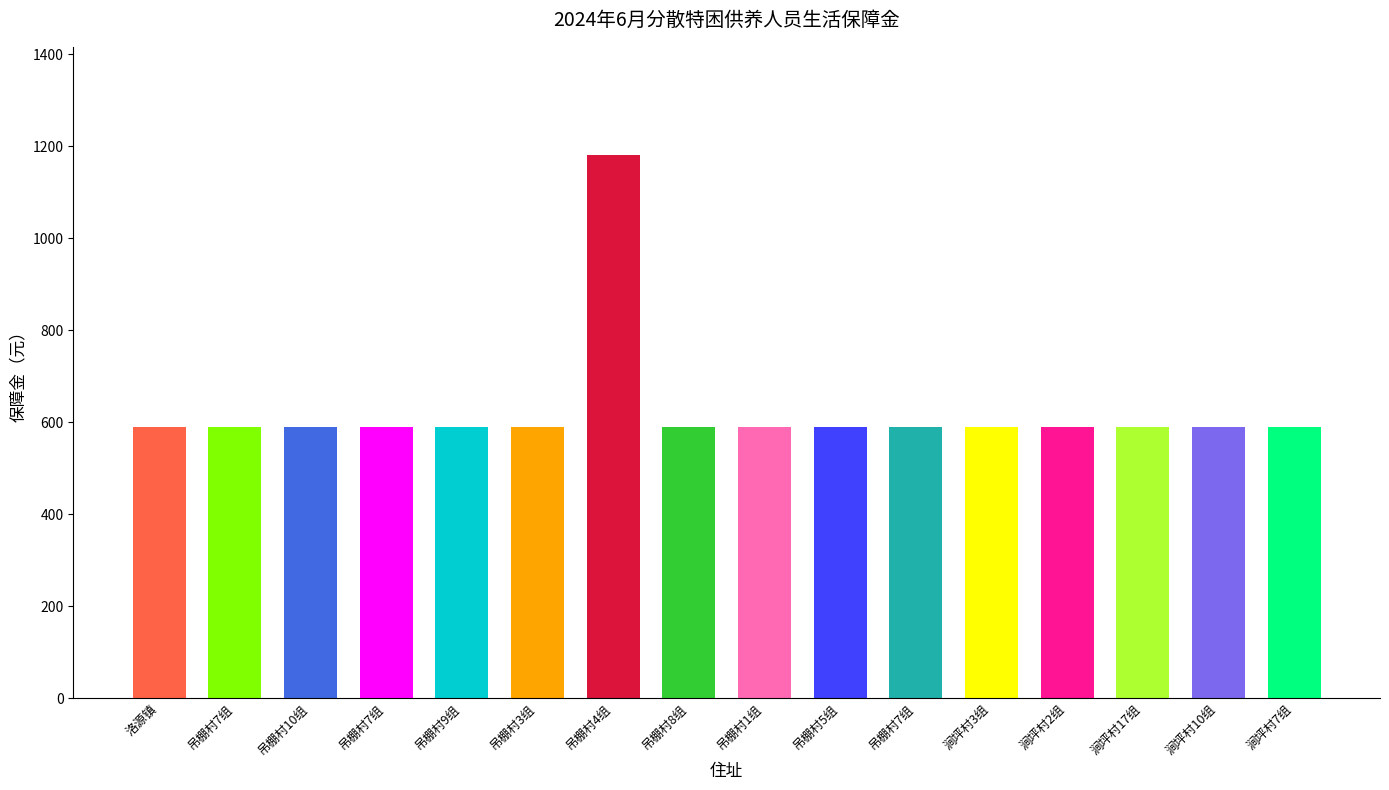

How many bars are there in total?

16